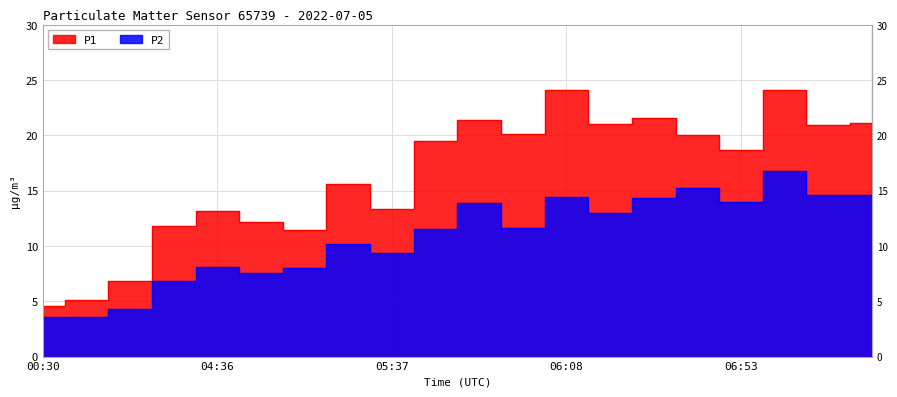

List the series in order of their peak value, highest first.

P1, P2